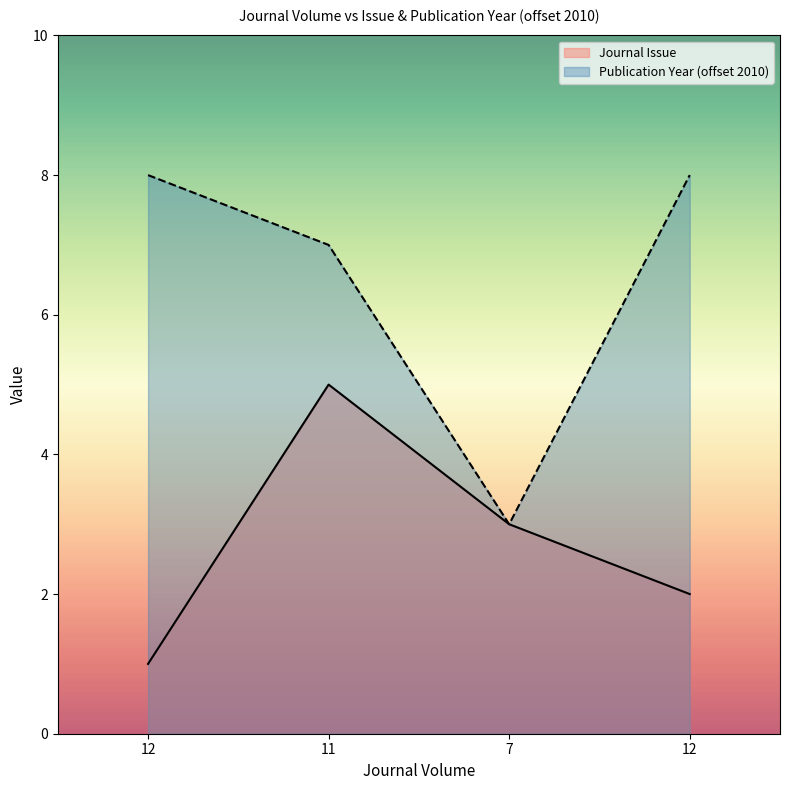

What is the total value across all series at 12?

9